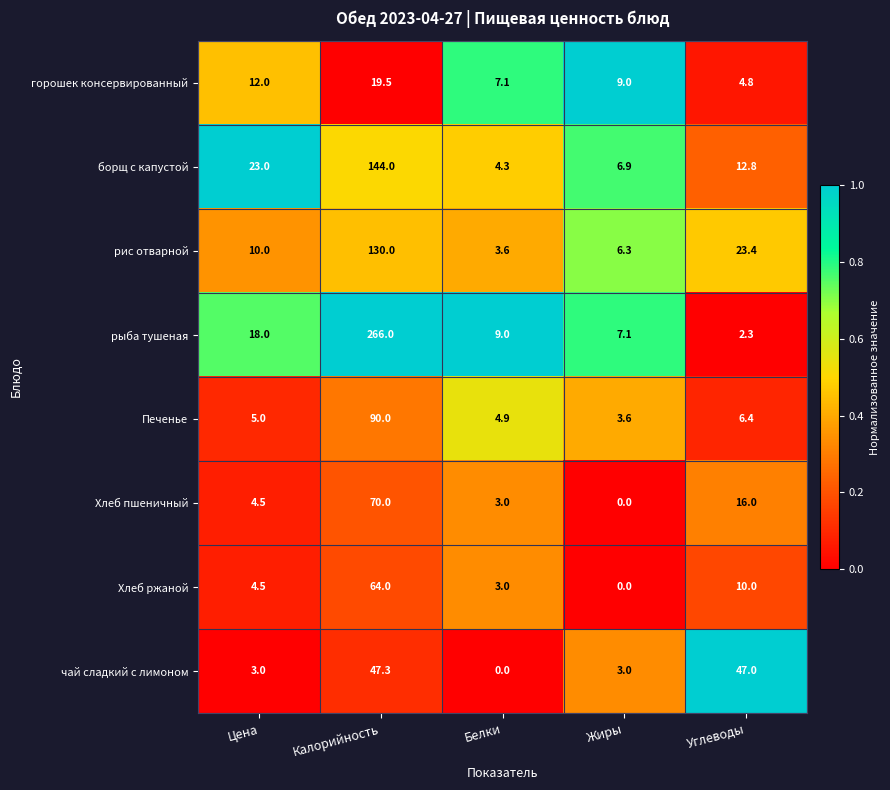

At which label is рыба тушеная closest to 134?

Цена